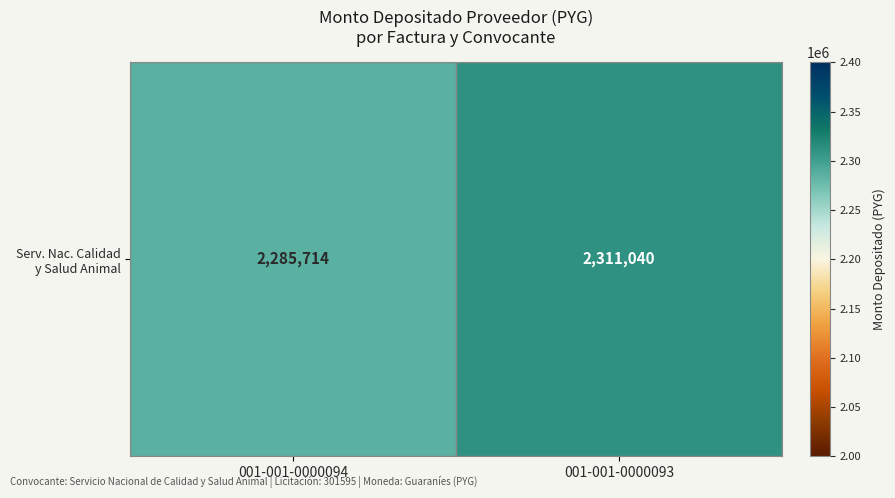

What is the sum of the values at 001-001-0000094 and 001-001-0000093?

4596754